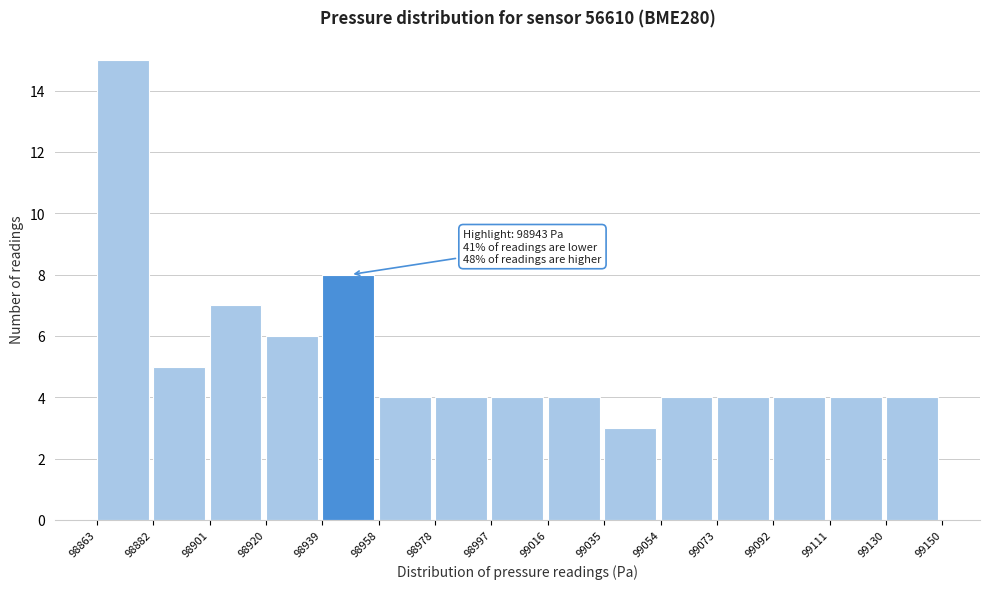

Over which range of the x-axis is the bar tallest?

98863 to 98882